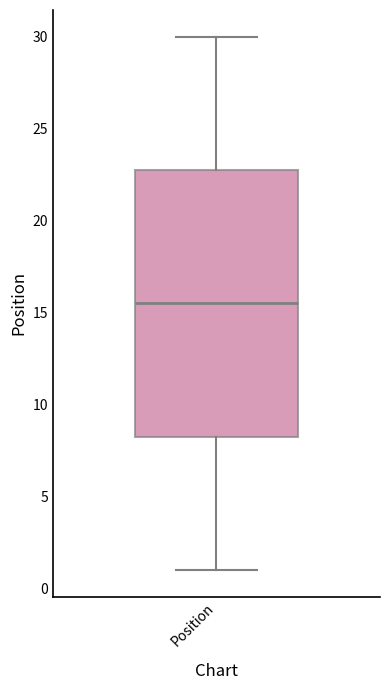

Transcribe this box plot: give where the median line is, the range the box spans, and where the two whiskers end, as read against the y-axis. The values are not printed on the chart, so give them approximately, as read against the axis.

median 15.5, box 8.5 to 23.0, whiskers 1.0 to 30.0